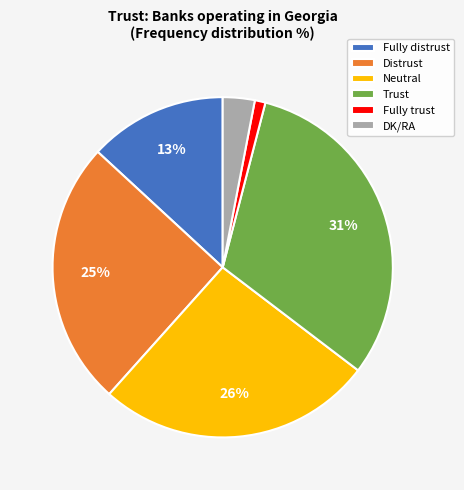

Which category has the smallest portion of the pie?

Fully trust